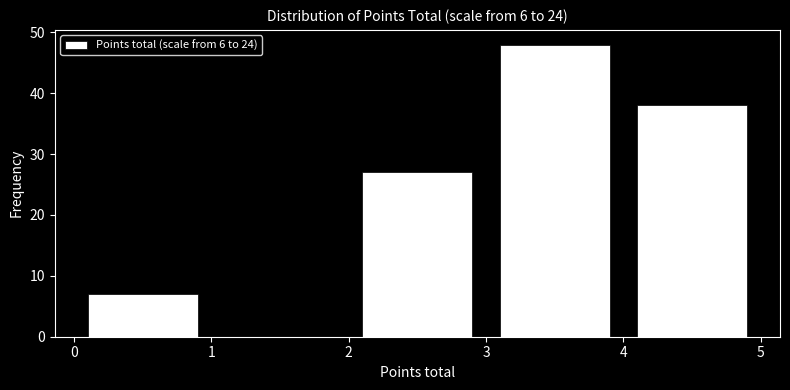

Reading left to right, transcribe this chart: for each bar, give the range it covers on the x-axis and its height. The values are not printed on the chart, so give them approximately, as read against the axis.

0 to 1: 7
1 to 2: 0
2 to 3: 27
3 to 4: 48
4 to 5: 38